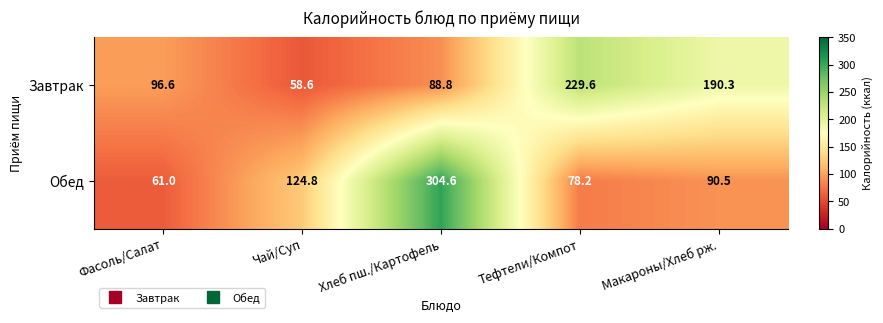

Which label corresponds to the smallest value in the chart?

Чай/Суп